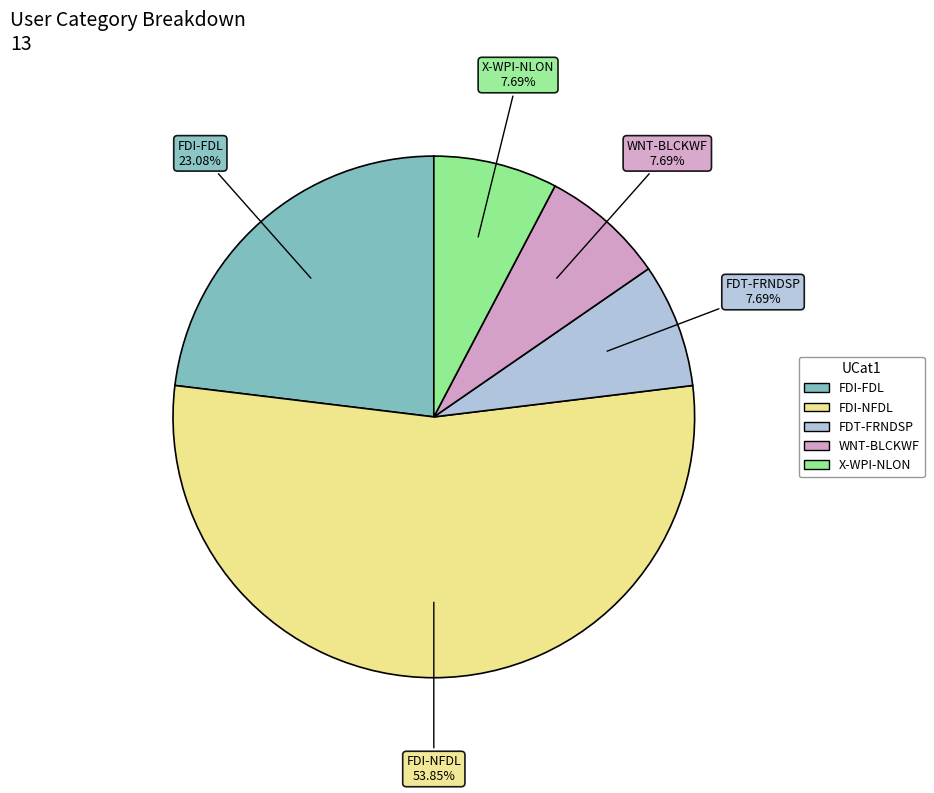

To the nearest percent, what portion does X-WPI-NLON represent?

8%